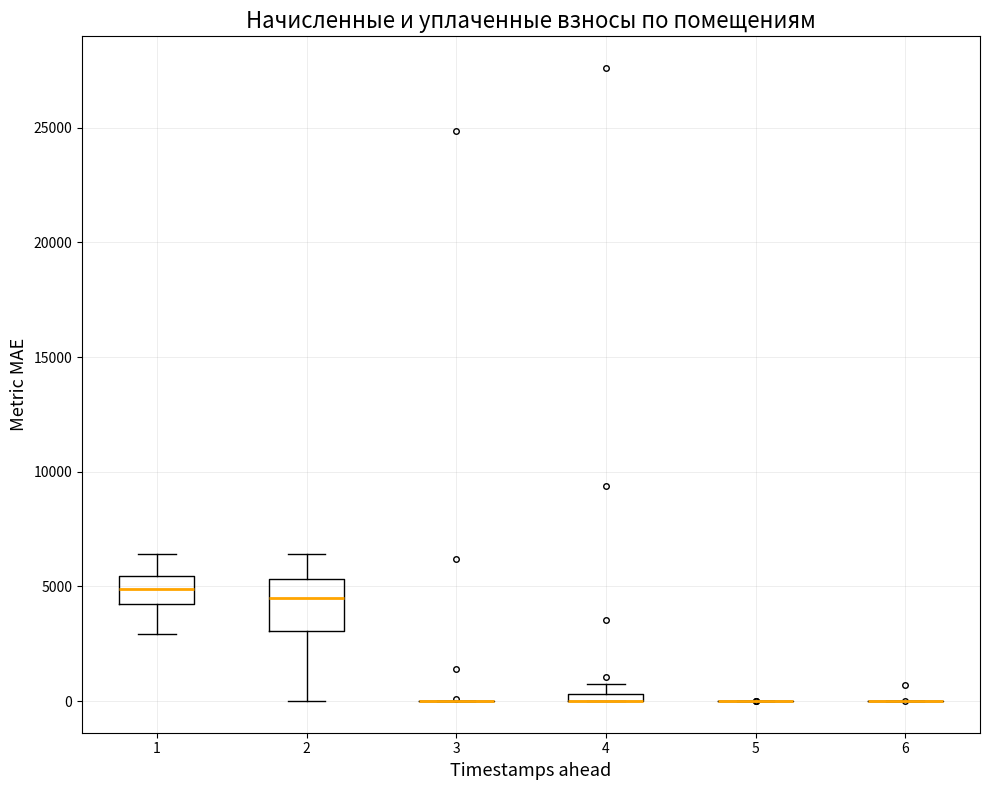

Which box is the tallest, from its lower edge to its upper edge?

2